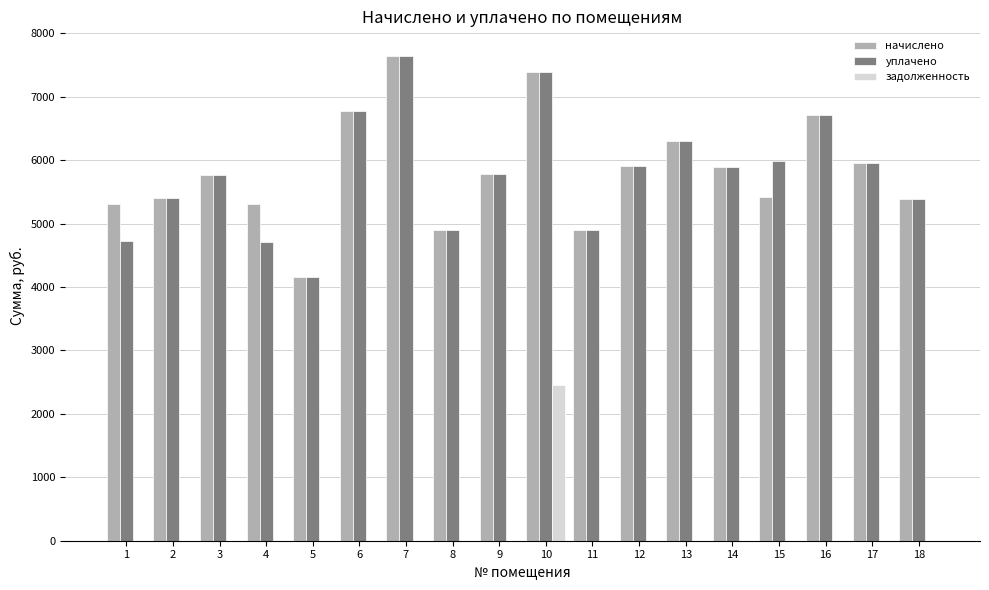

What is the sum of all начислено values?

104949.0